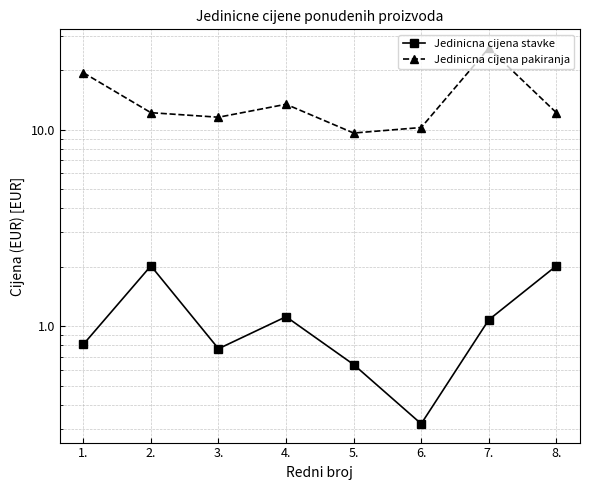

What is the total value across all series at 6.?

10.6